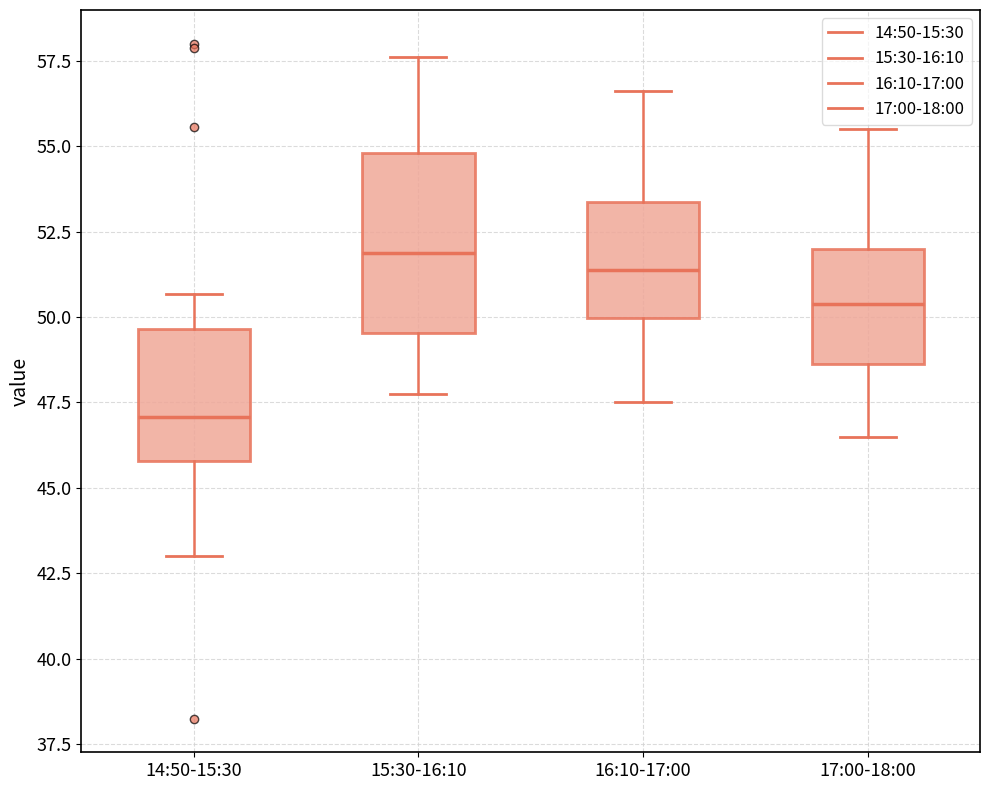

Reading left to right, read every box against the y-axis: the position of its median line, the range the box covers, and the ends of its whiskers. The values are not printed on the chart, so give them approximately, as read against the axis.

14:50-15:30: median 47.0, box 46.0 to 49.5, whiskers 43.0 to 50.5
15:30-16:10: median 52.0, box 49.5 to 55.0, whiskers 48.0 to 57.5
16:10-17:00: median 51.5, box 50.0 to 53.5, whiskers 47.5 to 56.5
17:00-18:00: median 50.5, box 48.5 to 52.0, whiskers 46.5 to 55.5